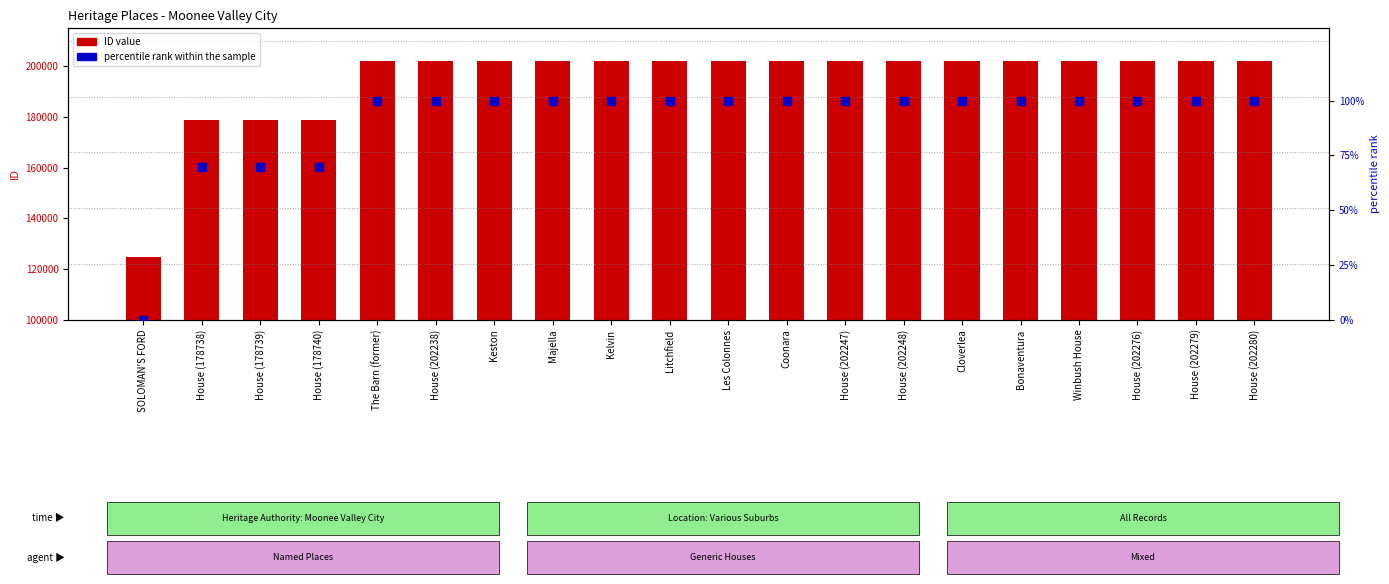

What is the total value across all series at Litchfield?

202344.0